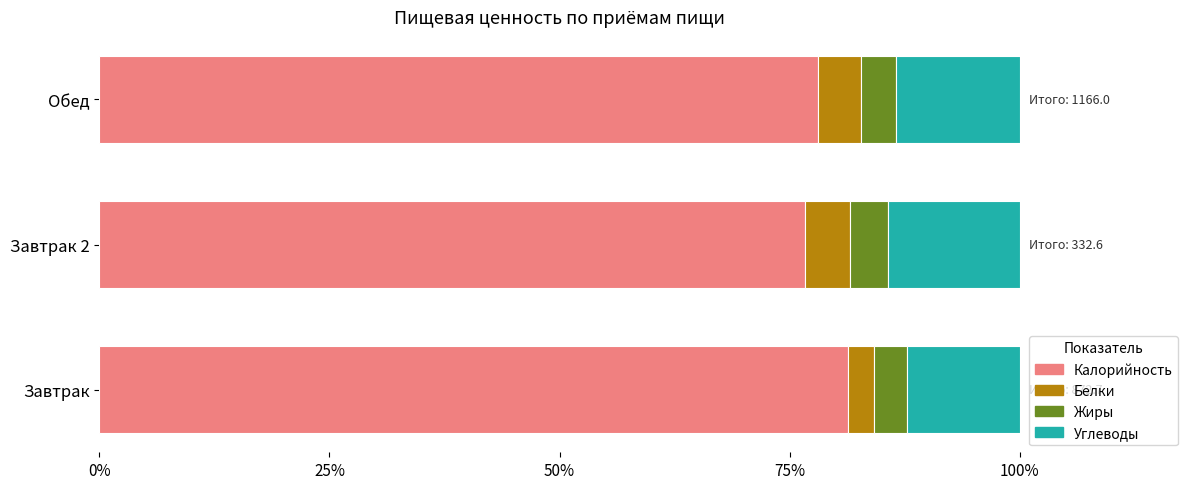

What is the total value across all series at Завтрак 2?

100.0